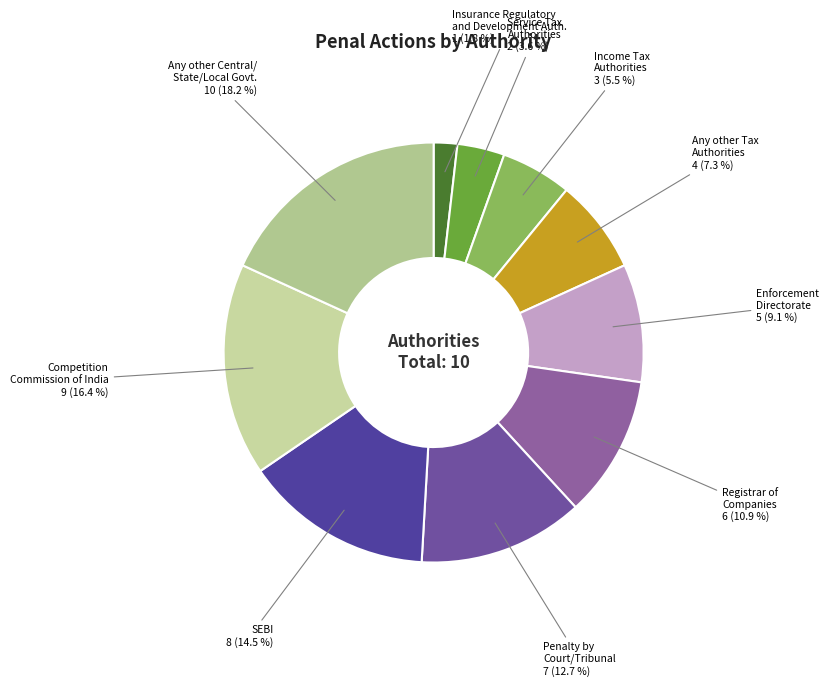

What percentage is the Competition Commission of India slice, to the nearest percent?

16%